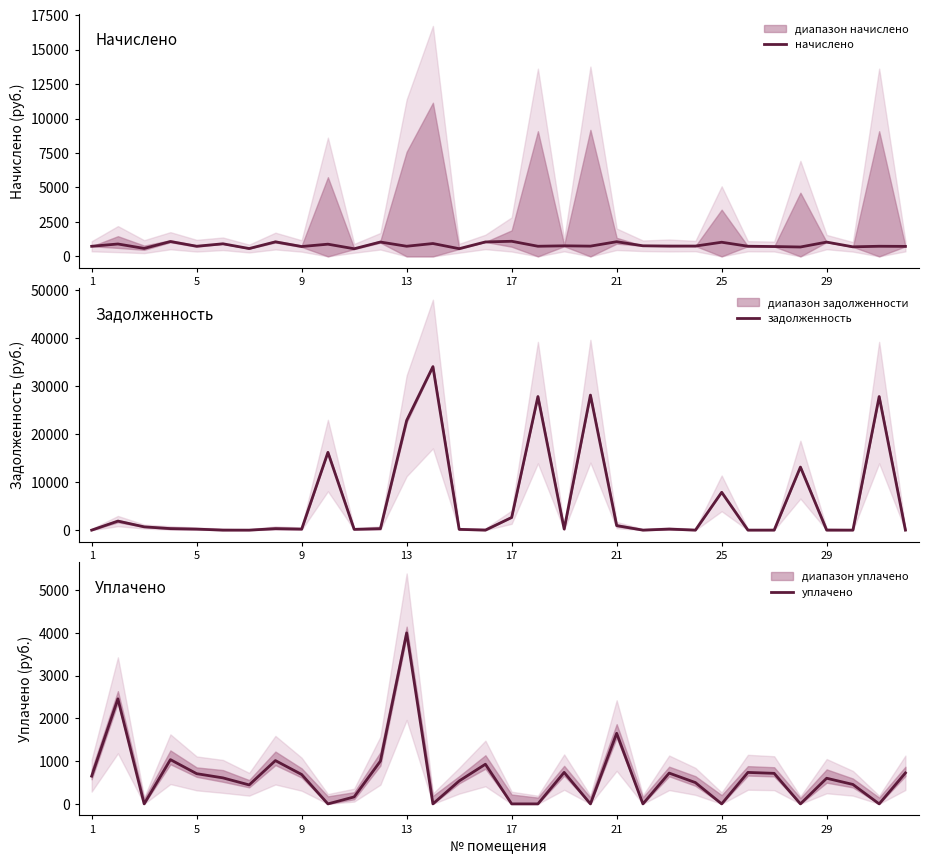

What is the difference between the highest and lowest values at 9?

684.9